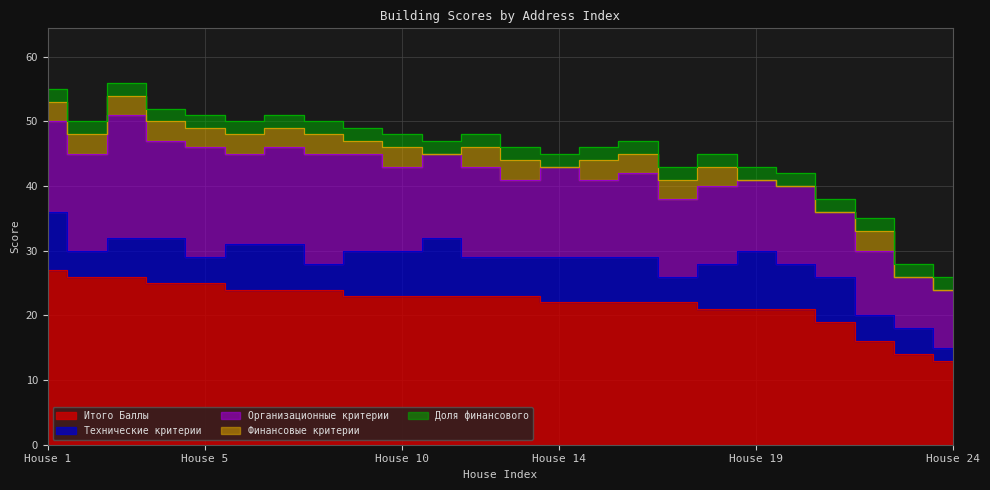

Reading left to right, transcribe all the data shown in this chart.

Итого Баллы: 27	26	26	25	25	24	24	24	23	23	23	23	23	22	22	22	22	21	21	21	19	16	14	13
Технические критерии: 9	4	6	7	4	7	7	4	7	7	9	6	6	7	7	7	4	7	9	7	7	4	4	2
Организационные критерии: 14	15	19	15	17	14	15	17	15	13	13	14	12	14	12	13	12	12	11	12	10	10	8	9
Финансовые критерии: 3	3	3	3	3	3	3	3	2	3	0	3	3	0	3	3	3	3	0	0	0	3	0	0
Доля финансового: 2	2	2	2	2	2	2	2	2	2	2	2	2	2	2	2	2	2	2	2	2	2	2	2